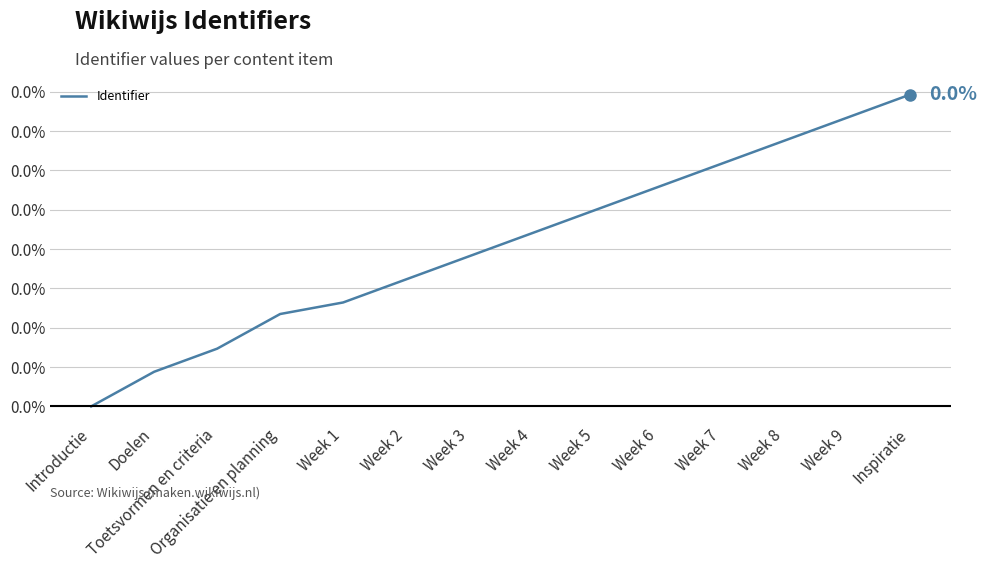

Between Doelen and Week 2, which is larger?

Week 2